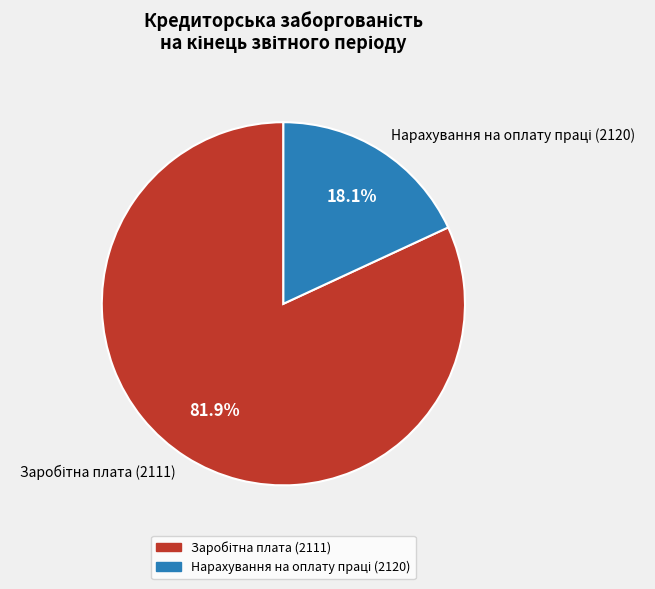

How much of the chart is everything except Заробітна плата (2111)?

18.1%